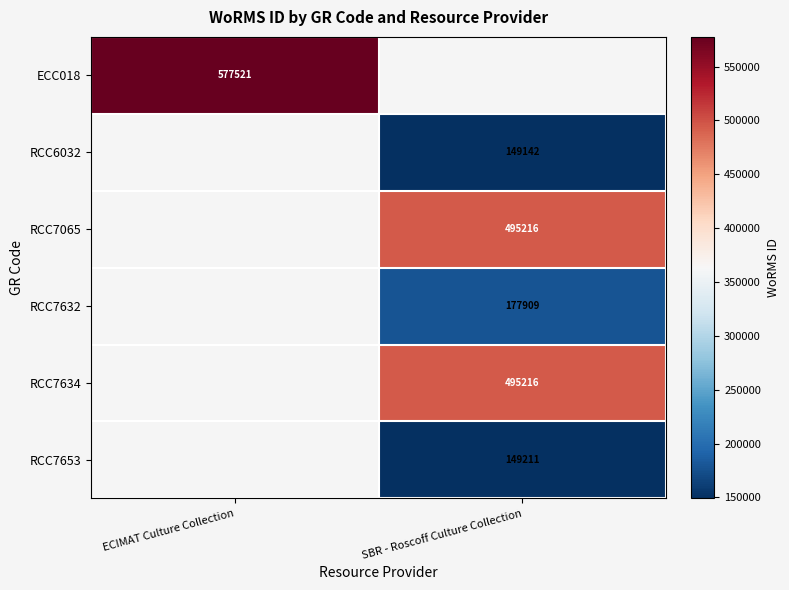

Is it true that RCC7065 equals 843838 at SBR - Roscoff Culture Collection?

False